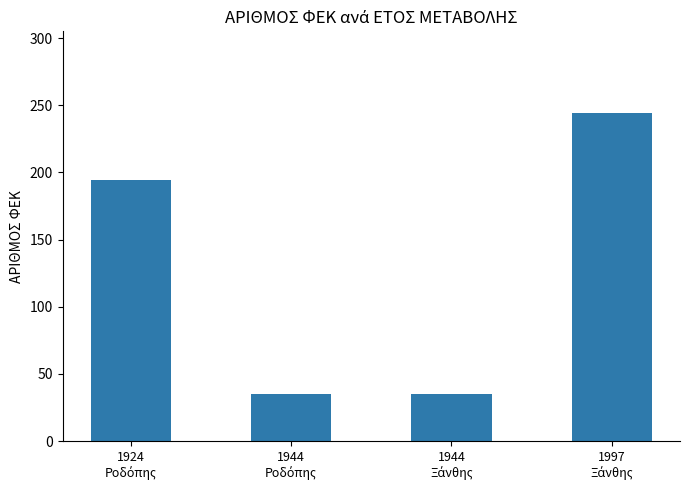

What is the value of the 3rd bar from the left?

35